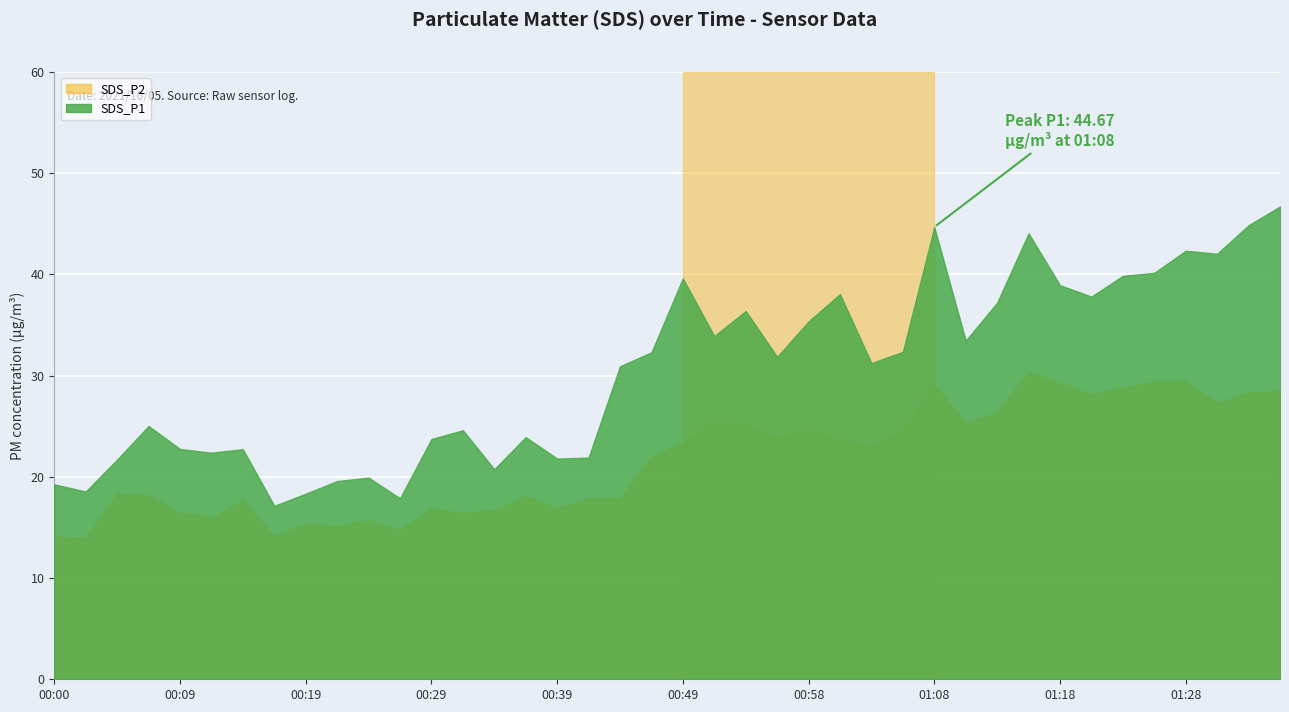

How many values in the SDS_P1 series are below 31?

19